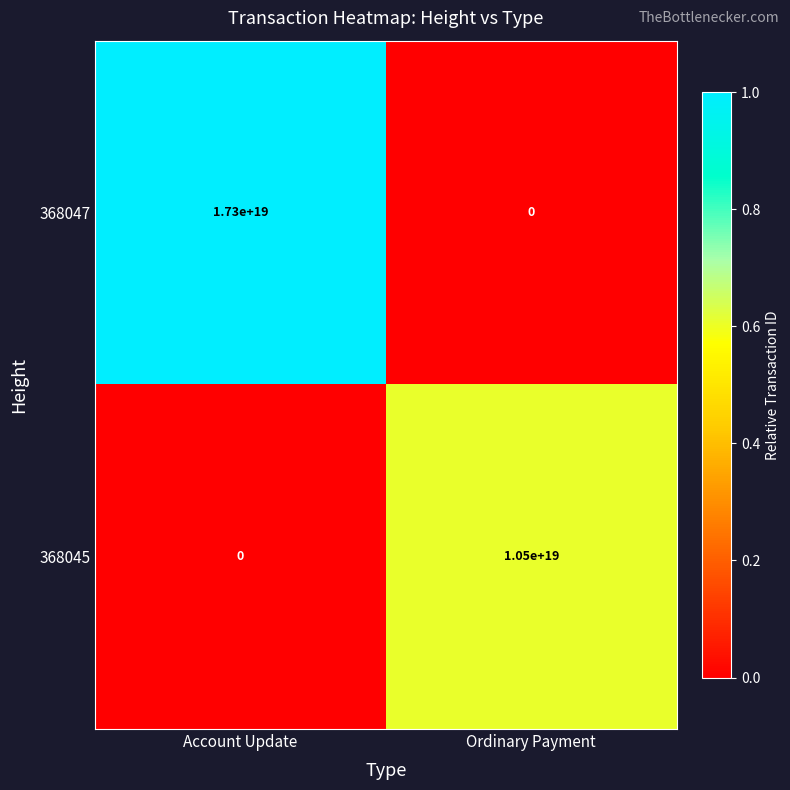

Between Account Update and Ordinary Payment, which series saw the biggest shift?

368047